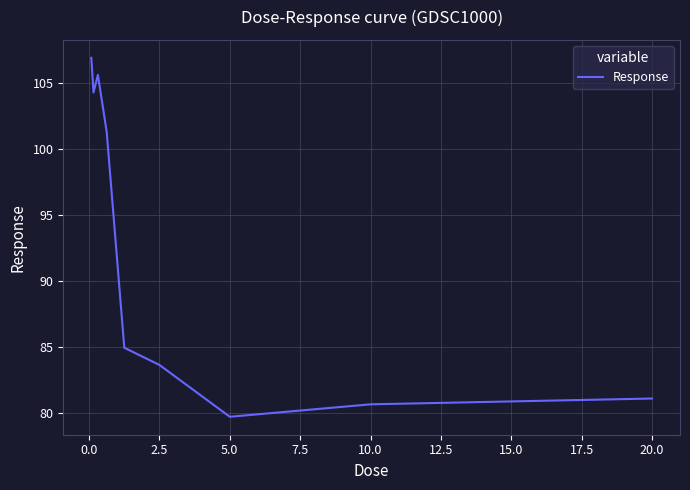

Reading left to right, list all the values displayed in this chart.

106.9	104.3	105.6	101.3	84.9	83.6	79.7	80.7	81.1